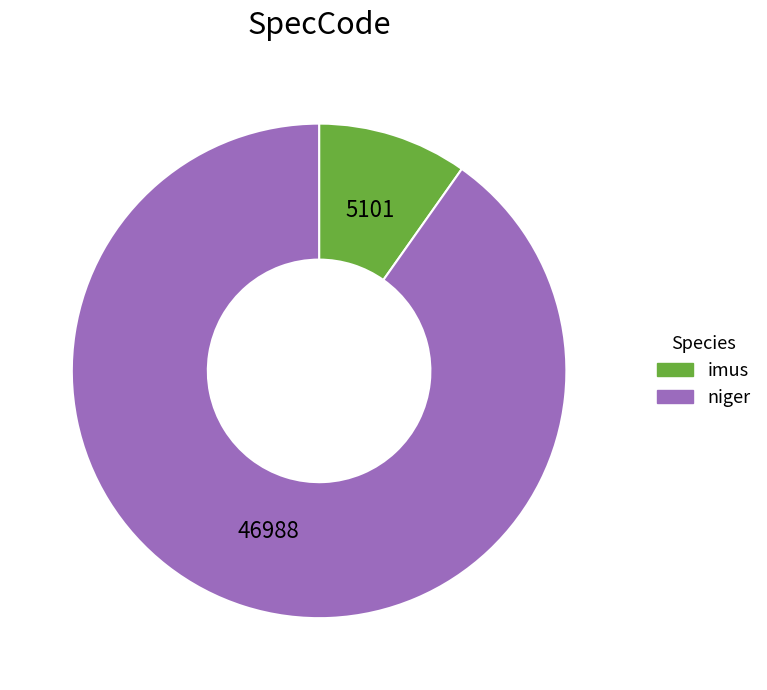

Count the number of slices in the pie.

2